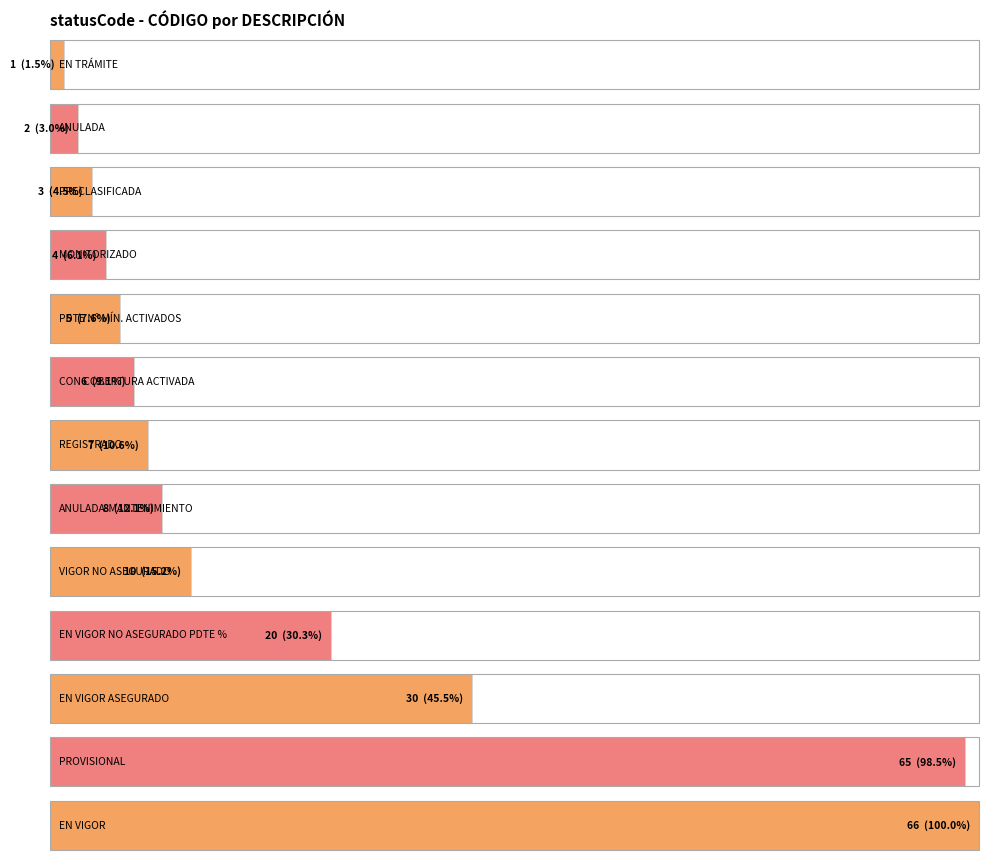

Which label corresponds to the largest value in the chart?

EN VIGOR